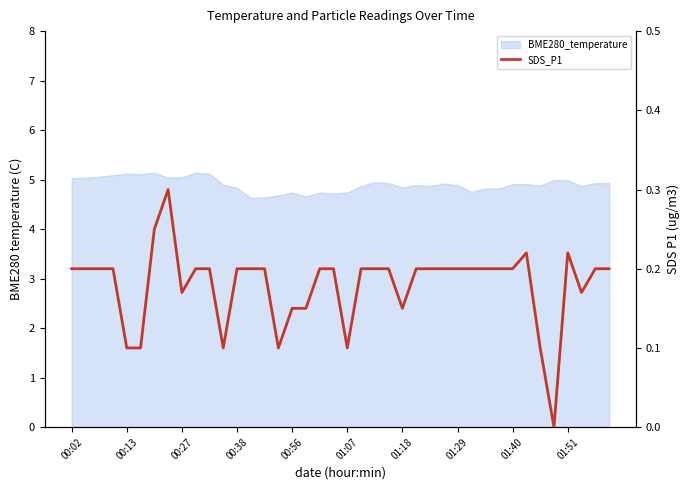

Count the number of categories in the chart.

40